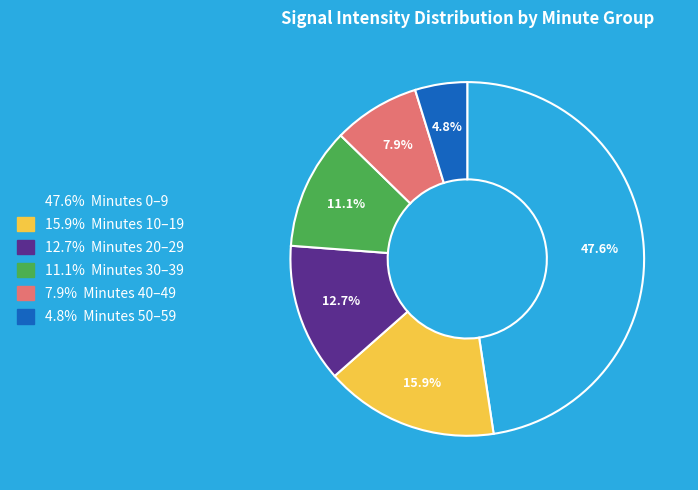

Is there a majority slice in this chart?

No